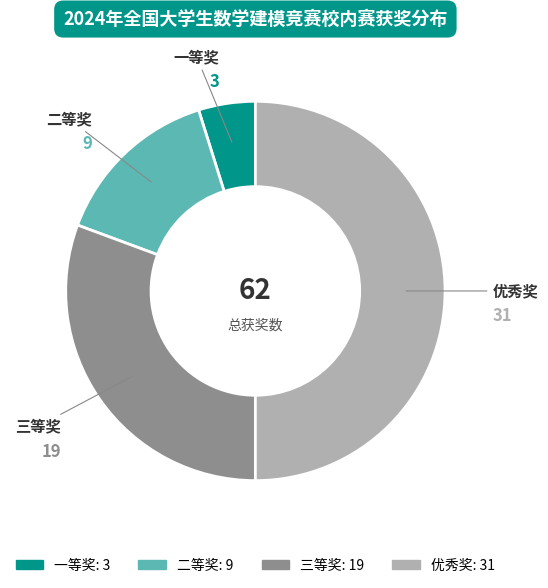

Combined, do 三等奖 and 二等奖 account for over 50%?

No